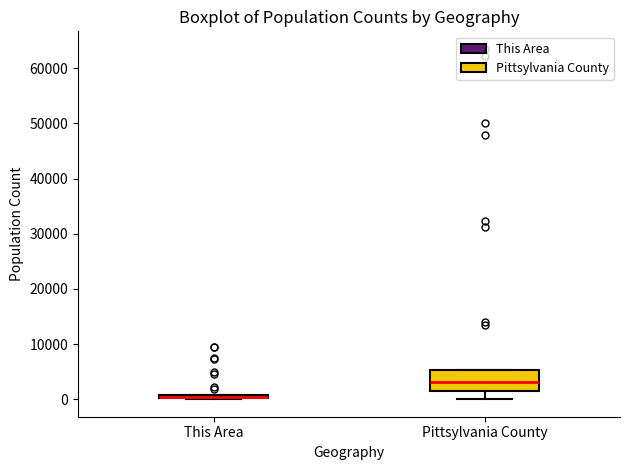

Which box's median line is the highest?

Pittsylvania County